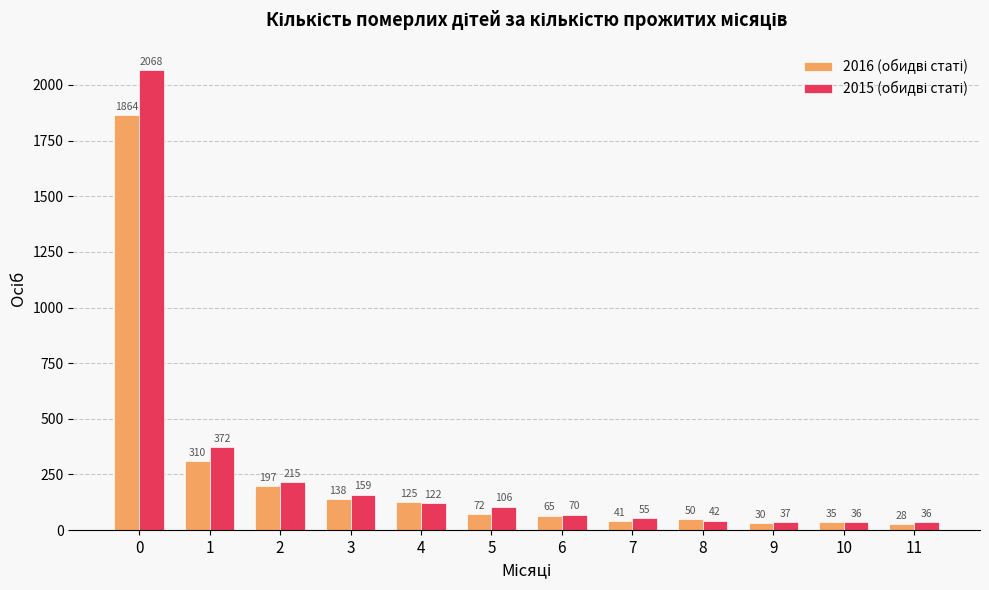

What is the spread (max minus min) of values at 4?

3